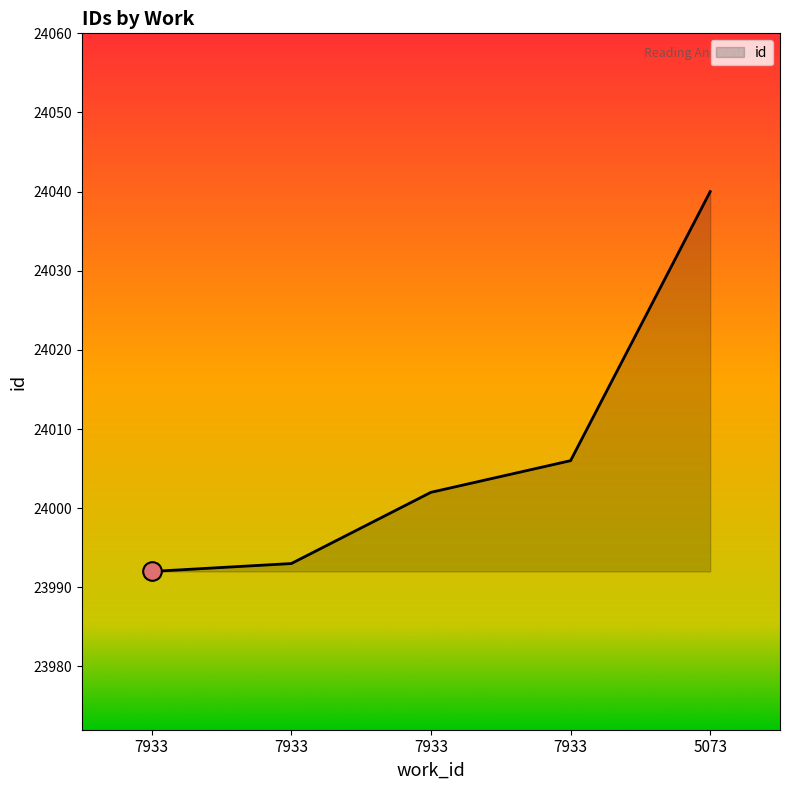

Which has a higher value, 7933 or 7933?

7933